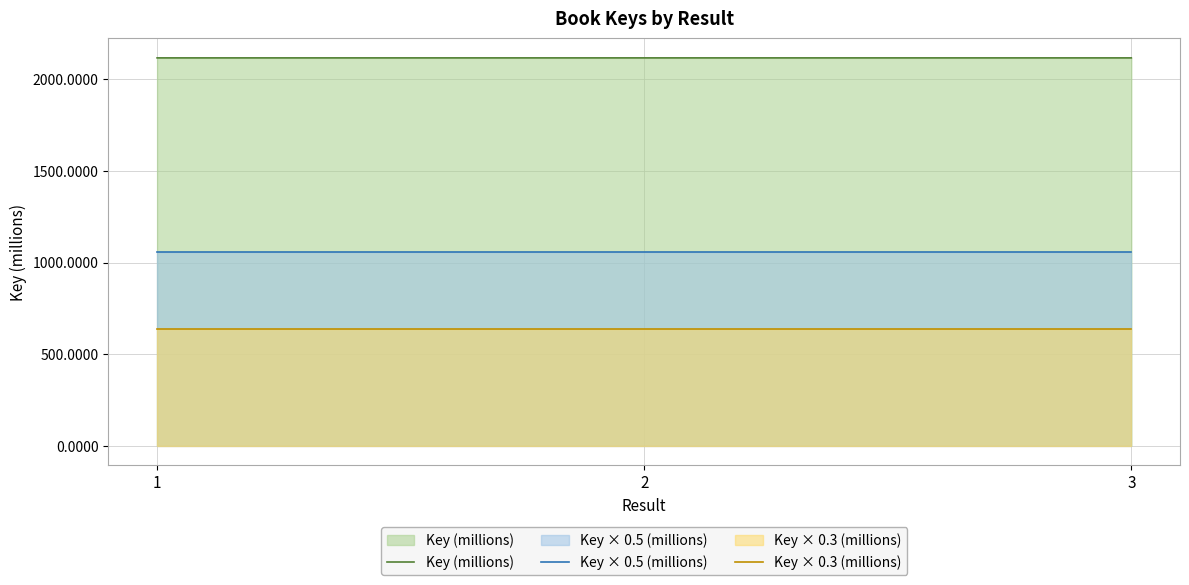

Between 1 and 3, which series saw the biggest shift?

Key (millions)